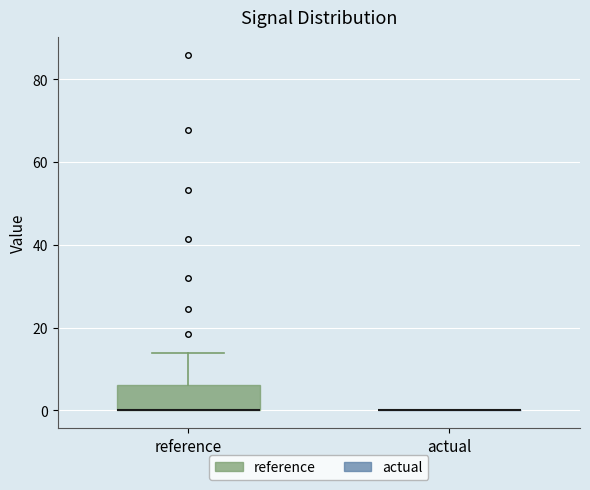

Reading left to right, read every box against the y-axis: the position of its median line, the range the box covers, and the ends of its whiskers. The values are not printed on the chart, so give them approximately, as read against the axis.

reference: median 0 (drawn on the box's lower edge), box 0 to 6, whiskers 0 to 14
actual: box collapsed to a line at 0, whiskers 0 to 0